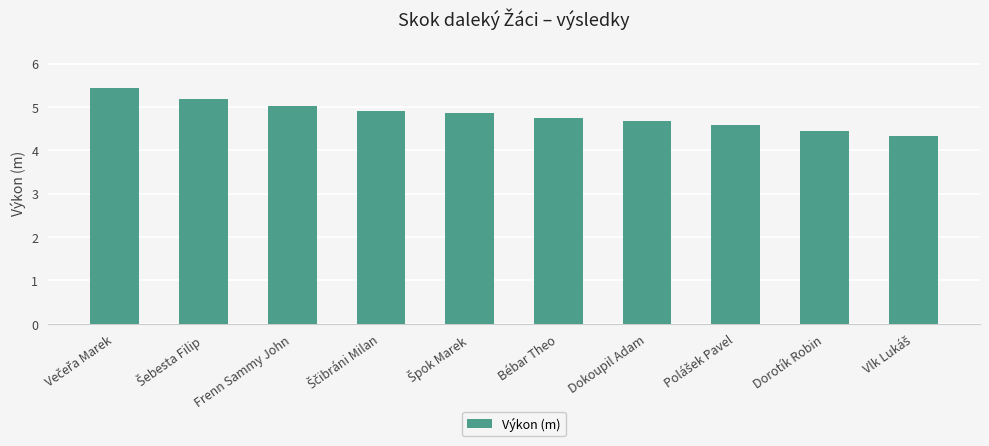

What is the minimum value shown in the chart?

4.3